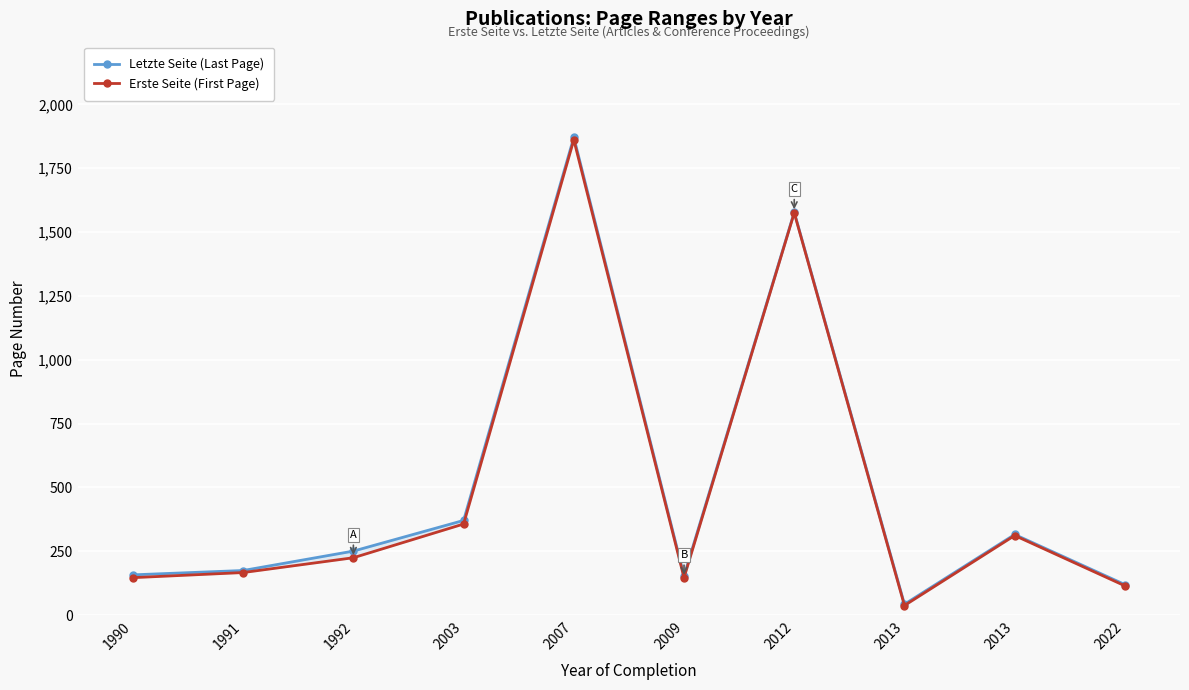

Which series changed the most between 1992 and 2012?

Erste Seite (First Page)